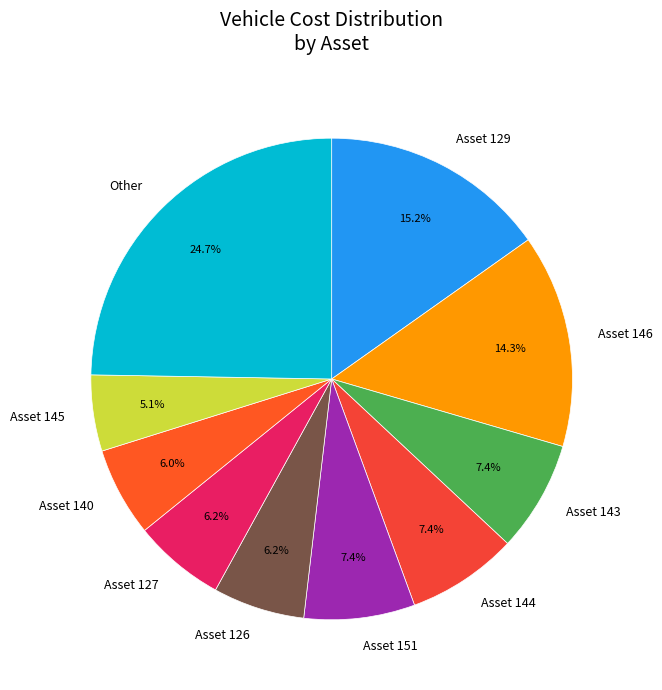

What is the ratio of the value at Asset 129 to the value at Asset 140?

2.5